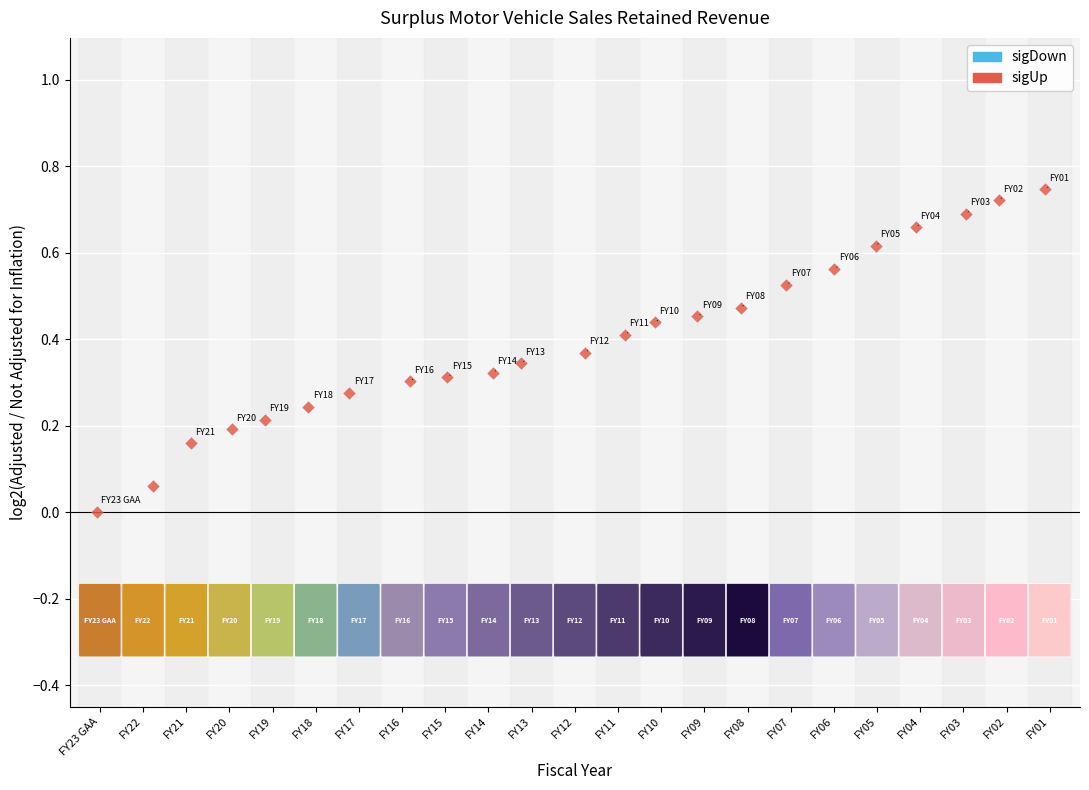

What is the range of X values (max minus min)?

22.0